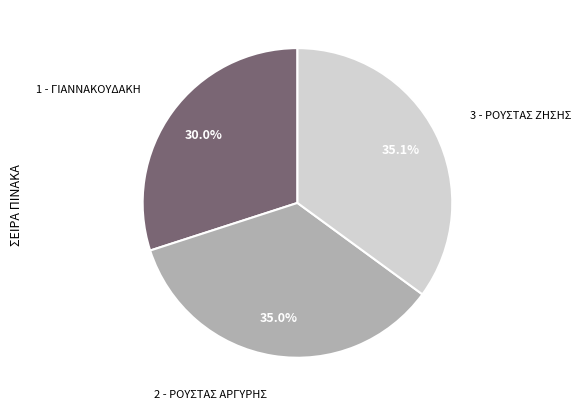

To the nearest percent, what is the difference between the largest and smallest slice percentages?

5%